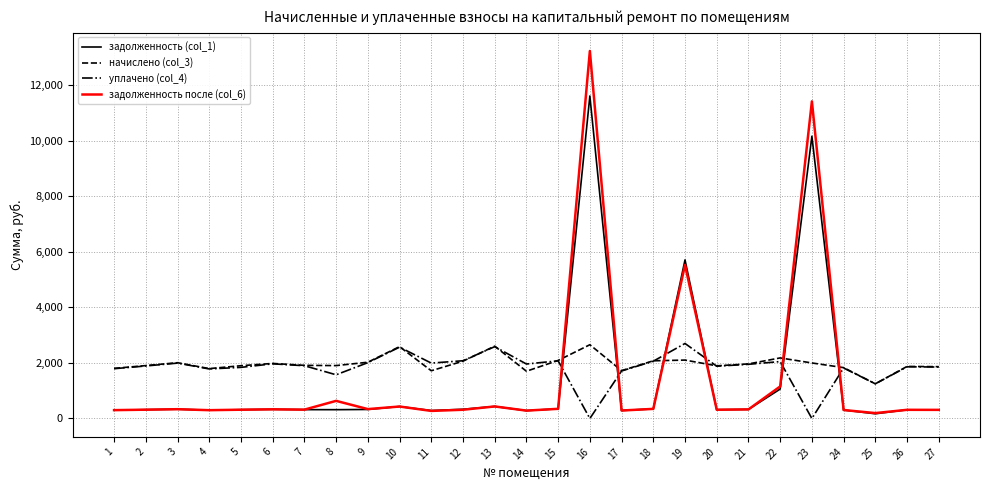

What is the maximum value for задолженность (col_1)?

11615.0